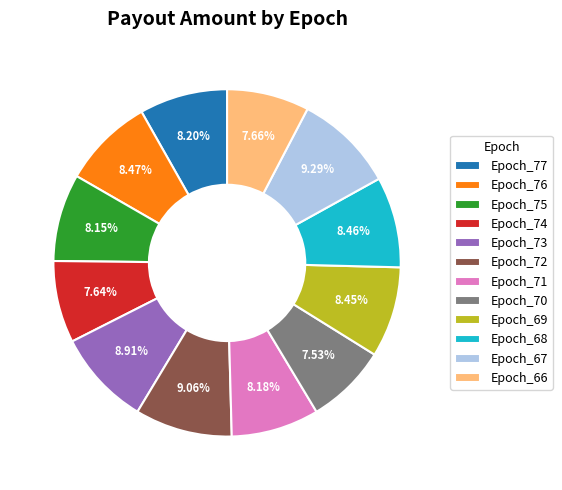

Combined, do Epoch_73 and Epoch_76 account for over 50%?

No